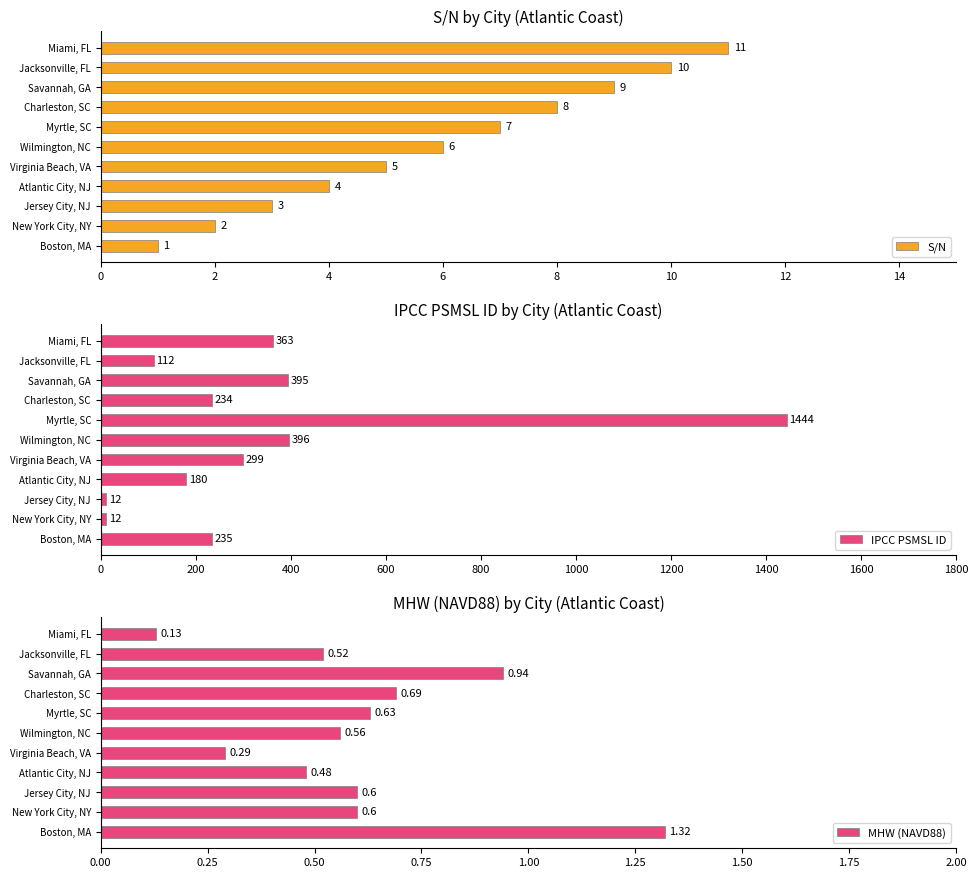

Rank the categories by S/N value from highest to lowest.

Miami, FL, Jacksonville, FL, Savannah, GA, Charleston, SC, Myrtle, SC, Wilmington, NC, Virginia Beach, VA, Atlantic City, NJ, Jersey City, NJ, New York City, NY, Boston, MA